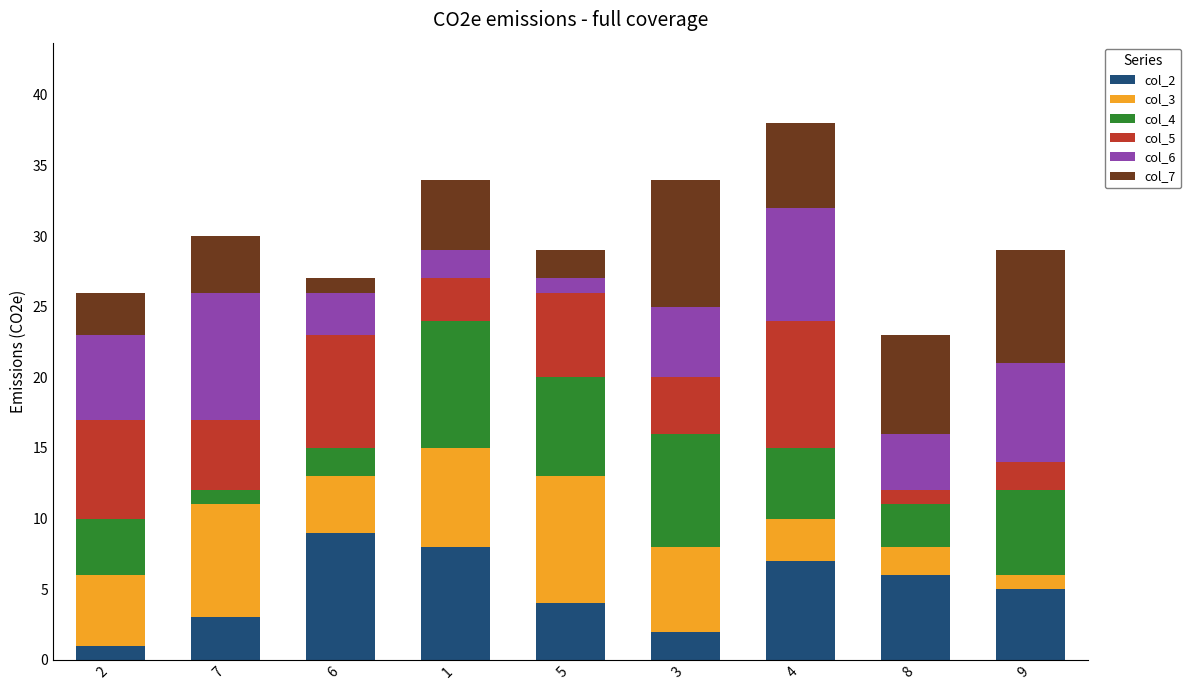

True or false: col_2 has a value of 1 at 5.

False